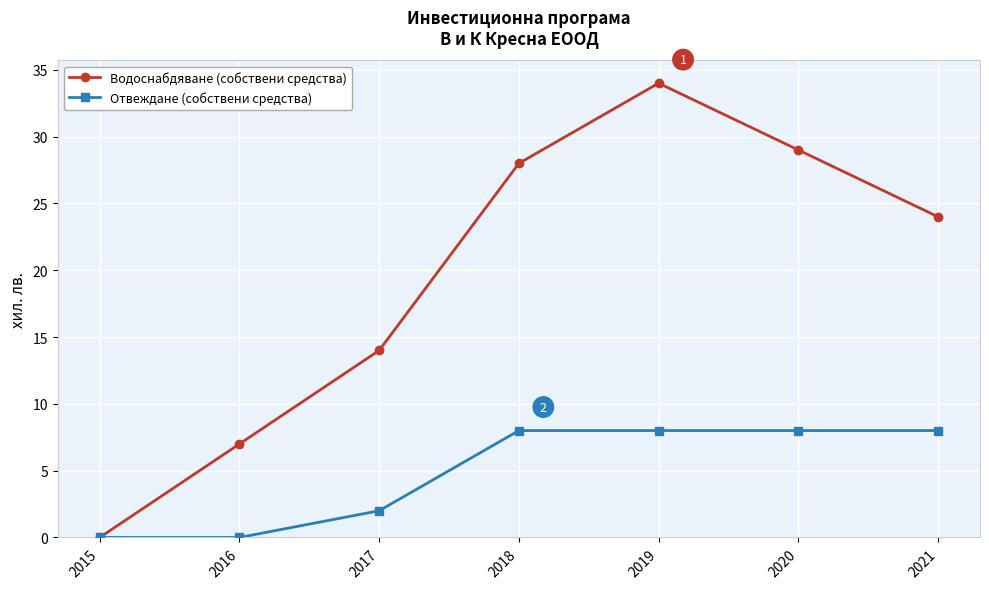

At how many categories does at least one series exceed 20?

4